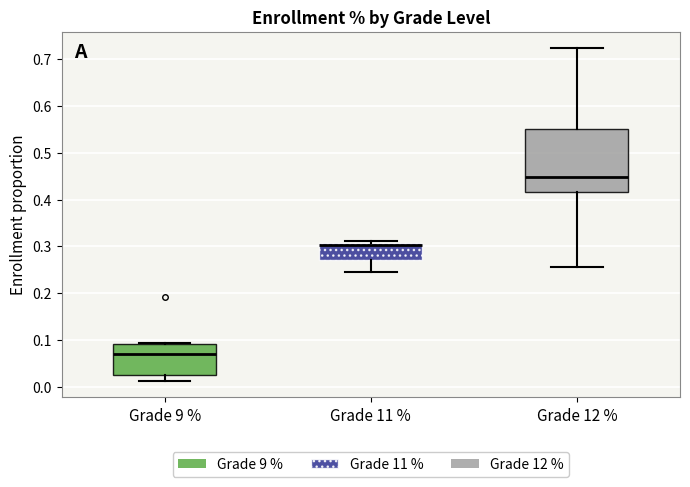

Which box is the tallest, from its lower edge to its upper edge?

Grade 12 %